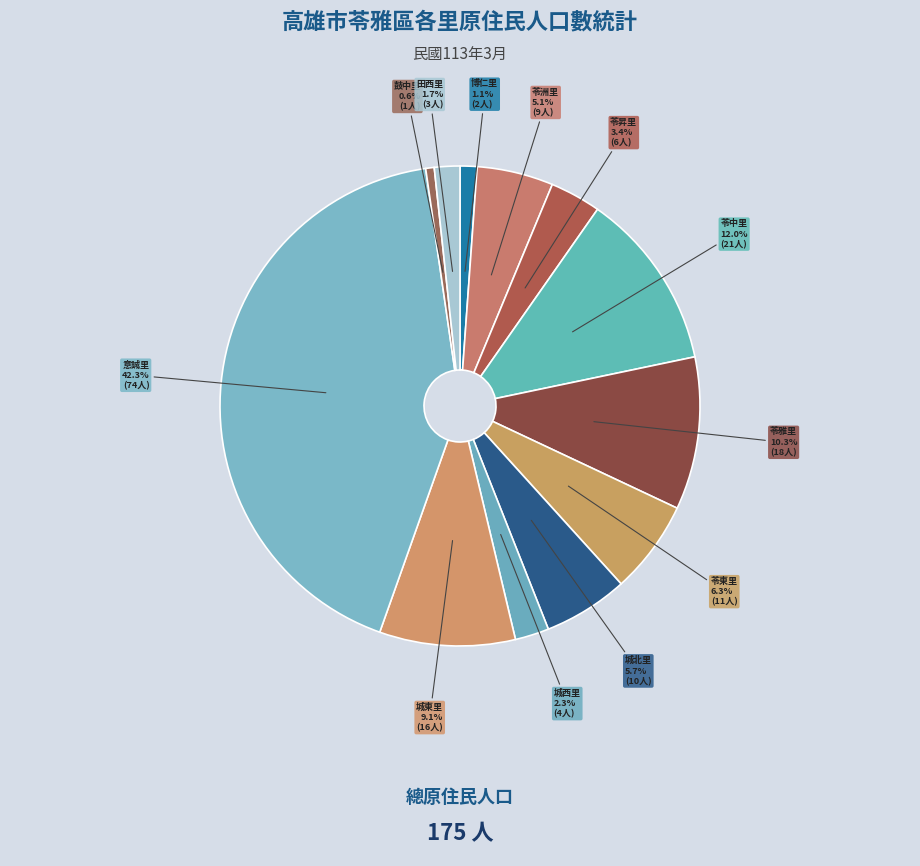

Count the number of slices in the pie.

12